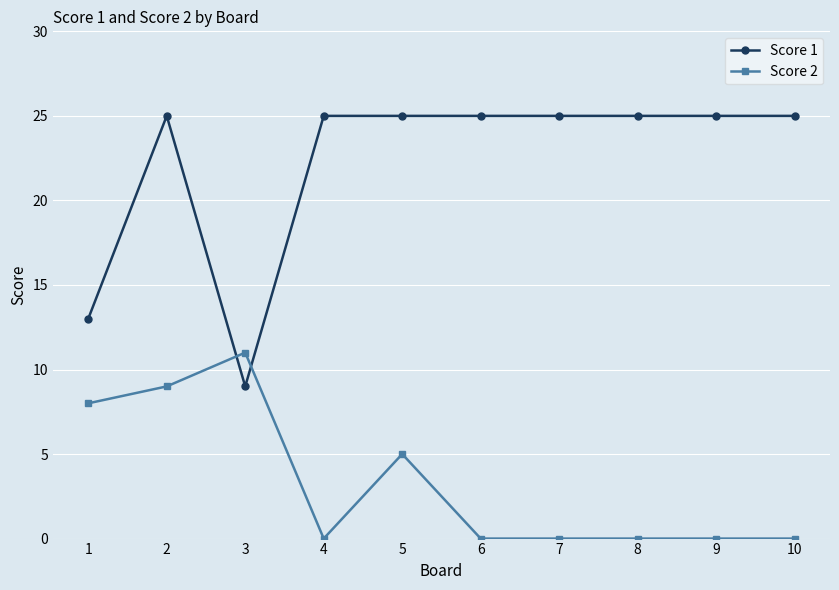

How many lines are shown in the chart?

2